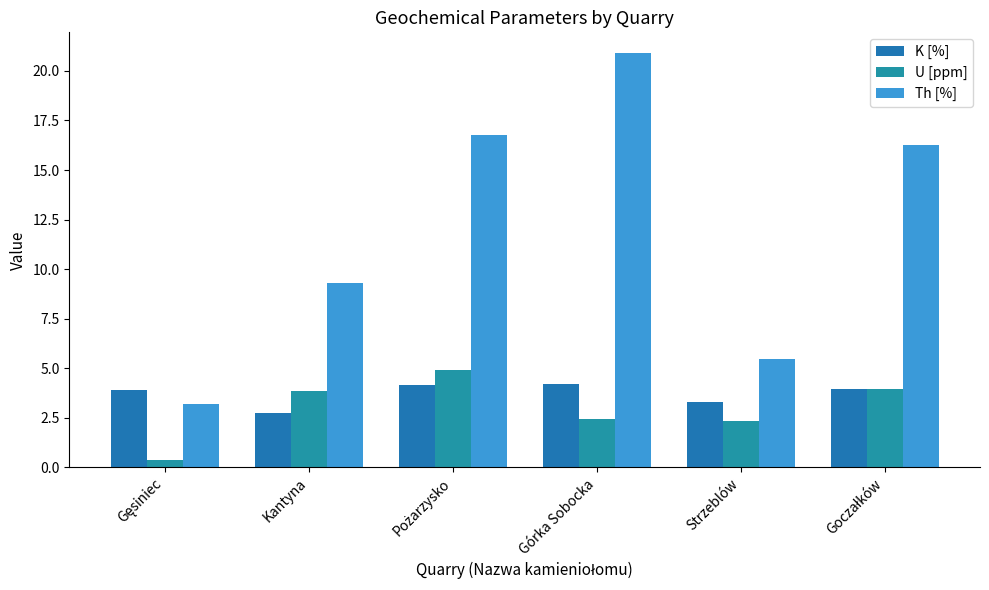

What is the average value of the Th [%] series?

12.0